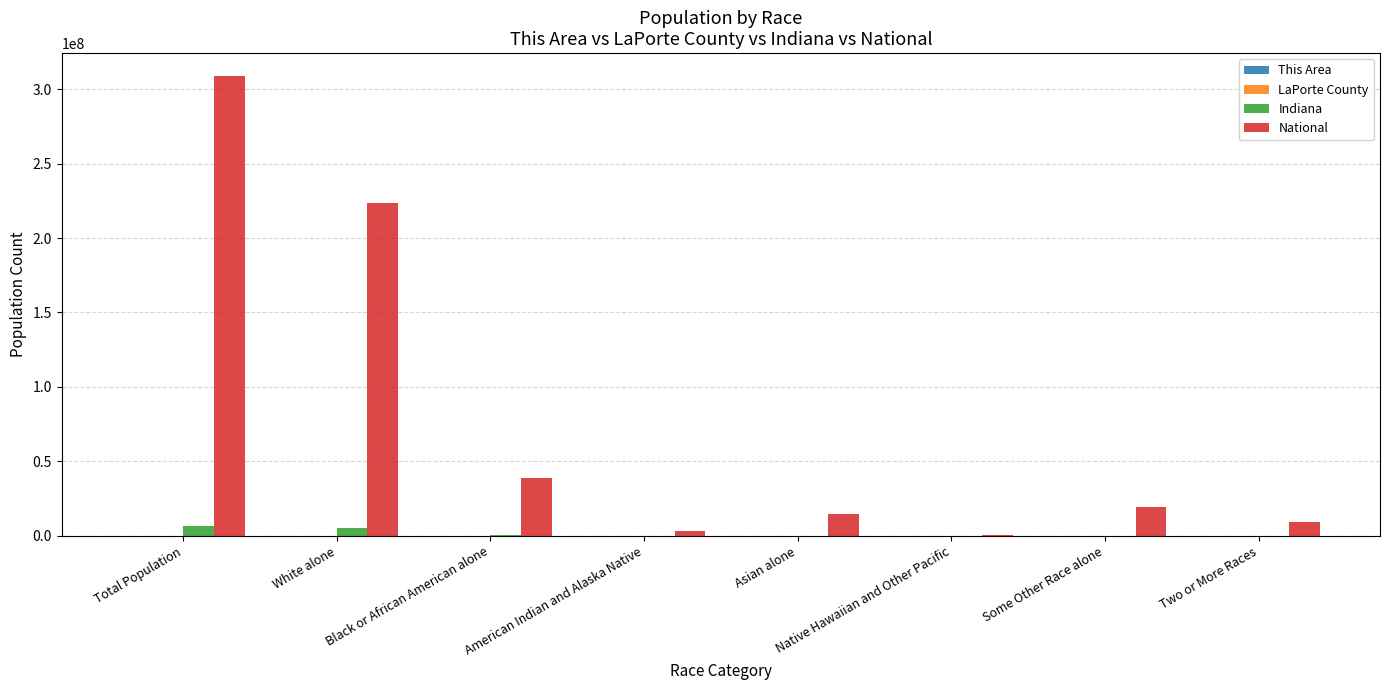

Which label corresponds to the largest value in the chart?

Total Population